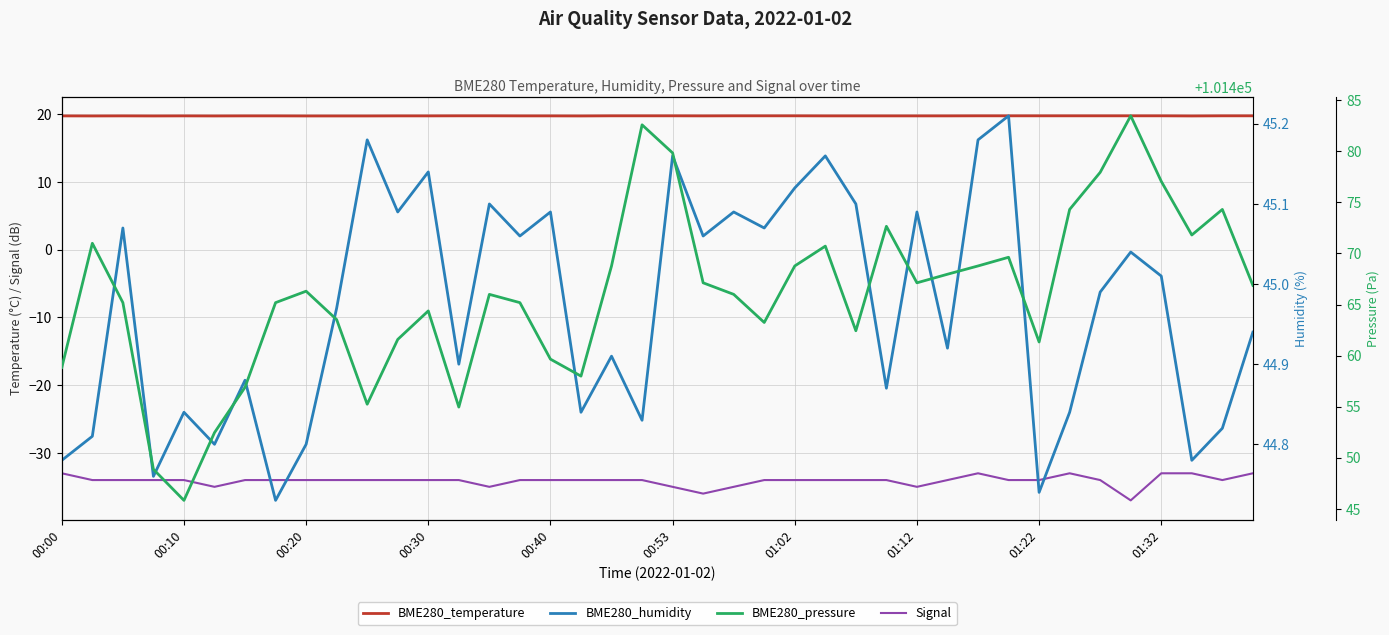

What is the sum of the Signal values at 34 and 00:40?

-68.0